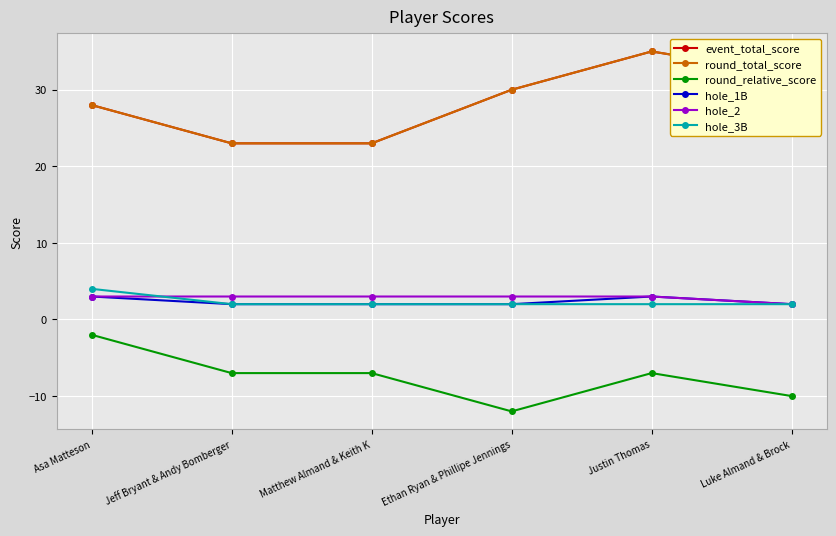

Which series has the widest spread of values?

event_total_score